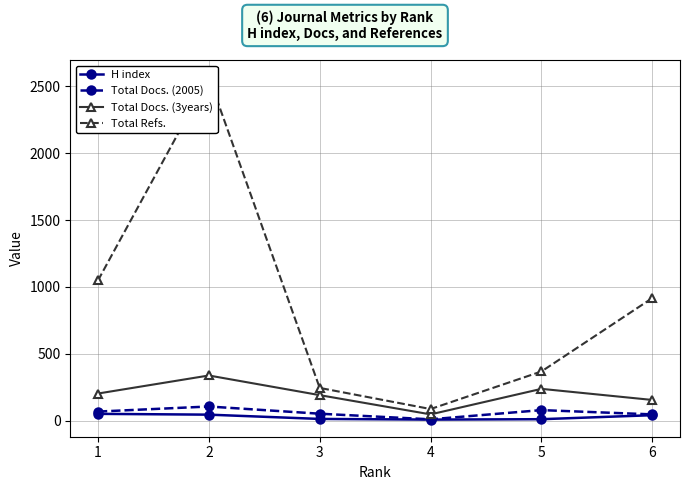

In H index, how many points are lower than both neighbors (excluding endpoints)?

1